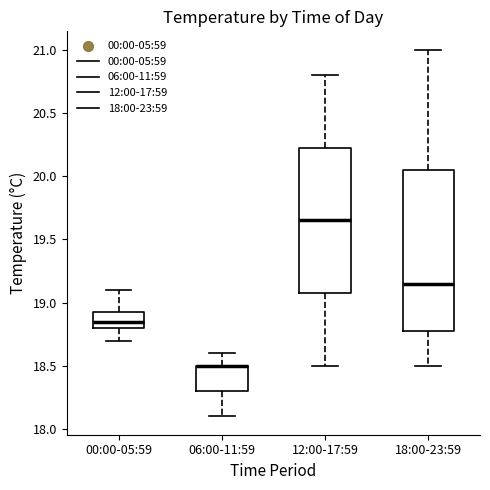

Where is the lower edge of the box for 06:00-11:59 on the y-axis? The values are not printed on the chart, so give them approximately, as read against the axis.

18.30